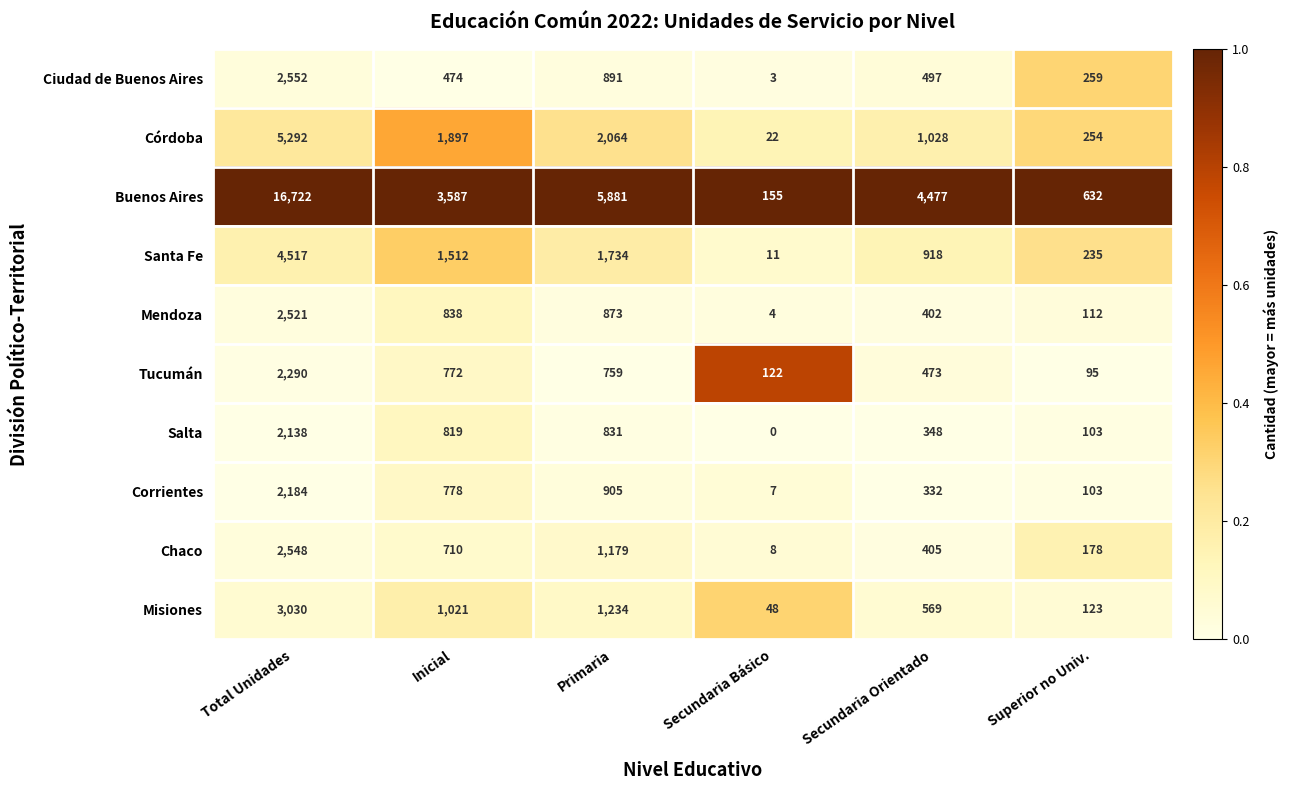

Between Inicial and Secundaria Básico, which series saw the biggest shift?

Buenos Aires